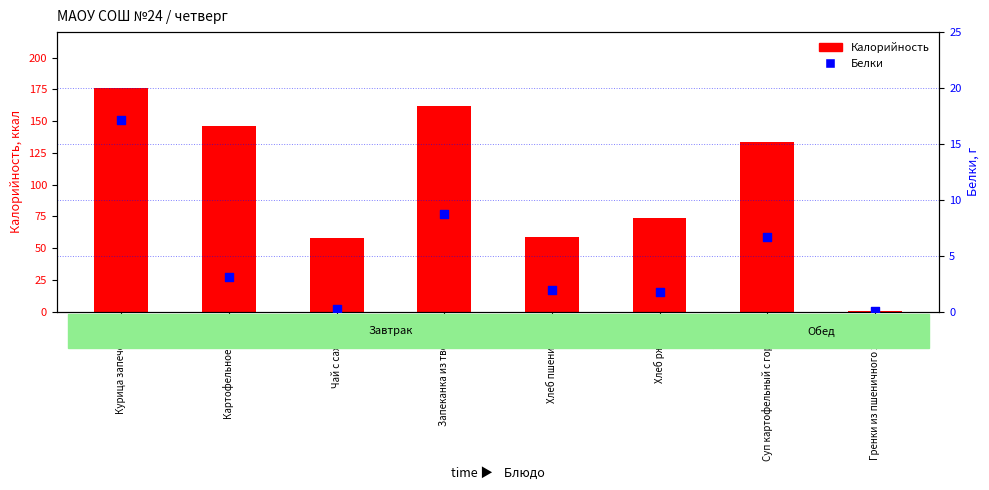

Which has a higher value, Чай с сахаром or Гренки из пшеничного хлеба?

Чай с сахаром